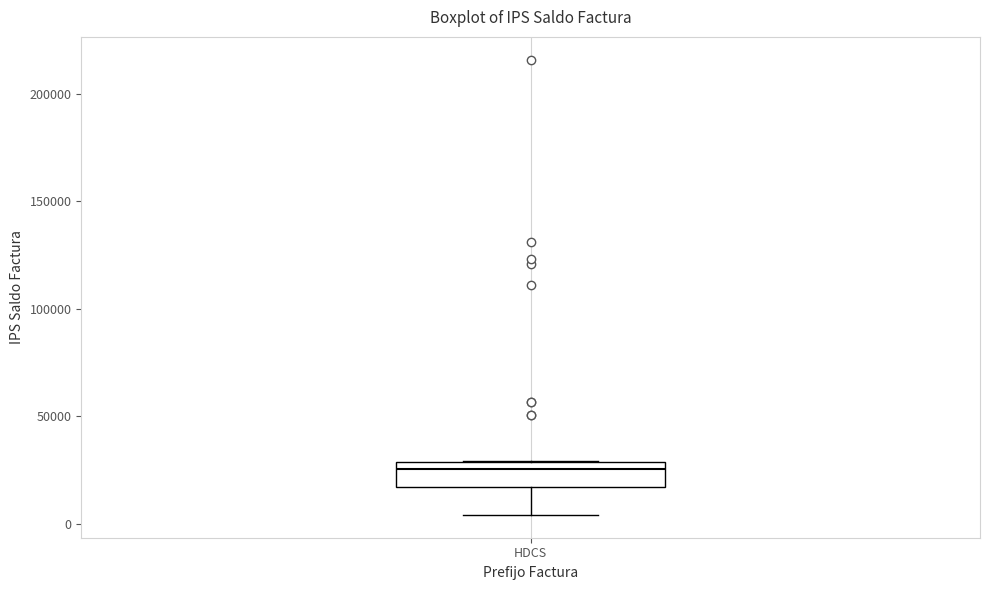

Read this box plot against the y-axis: the position of the median line, the range covered by the box, and the ends of both whiskers. The values are not printed on the chart, so give them approximately, as read against the axis.

median 25000, box 15000 to 30000, whiskers 5000 to 30000